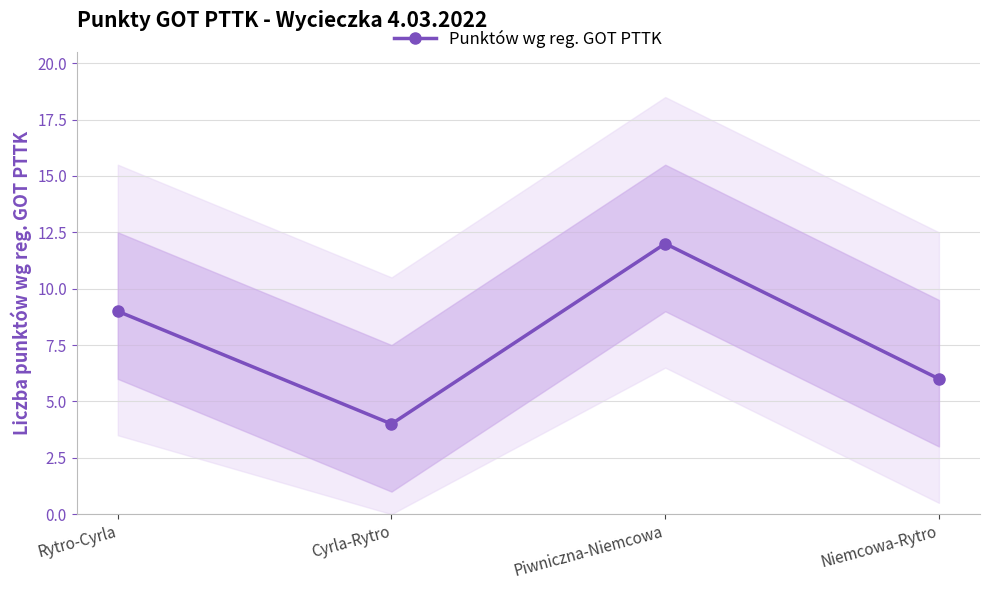

What is the minimum value shown in the chart?

4